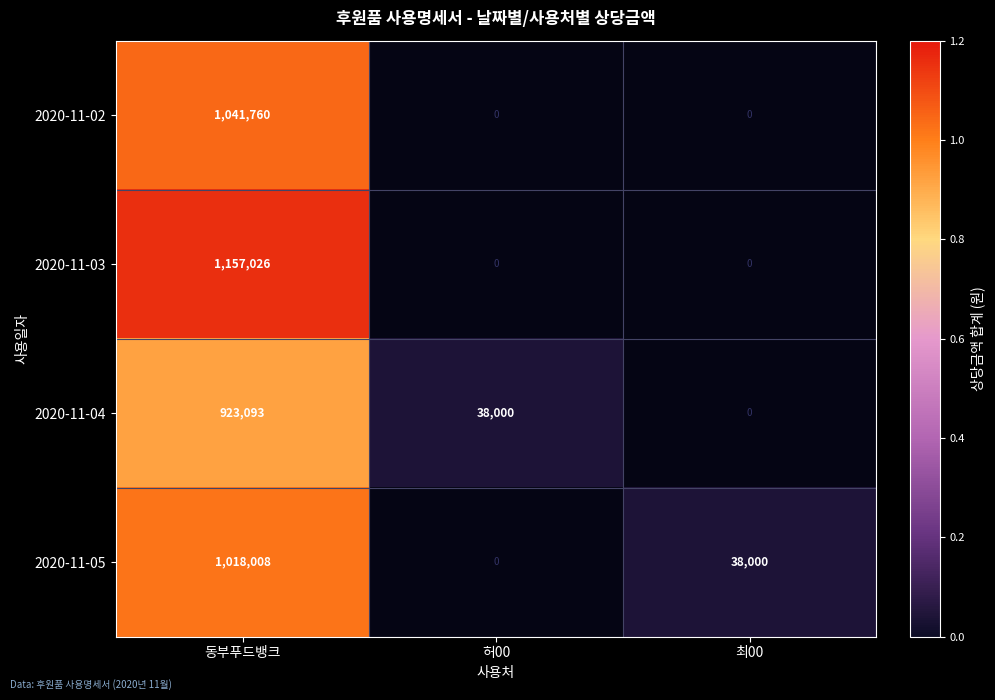

The 2020-11-04 series shows 54722.2 at 허00. True or false?

False